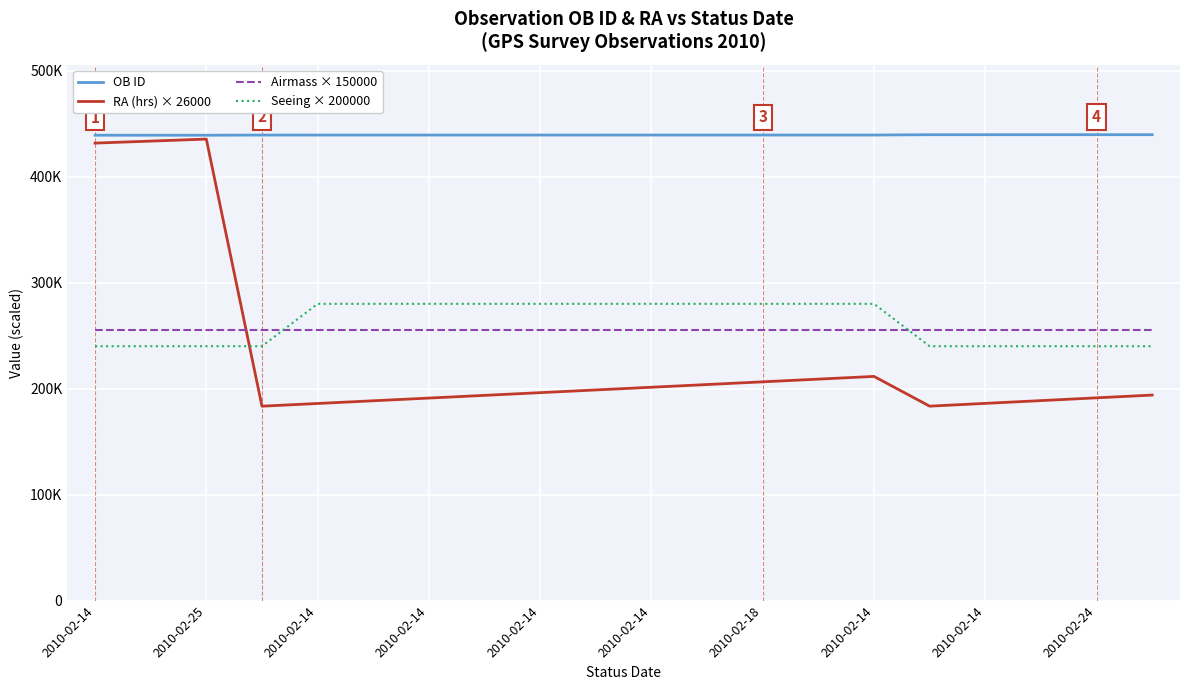

What are all the series names shown in the legend?

OB ID, RA (hrs) × 26000, Airmass × 150000, Seeing × 200000